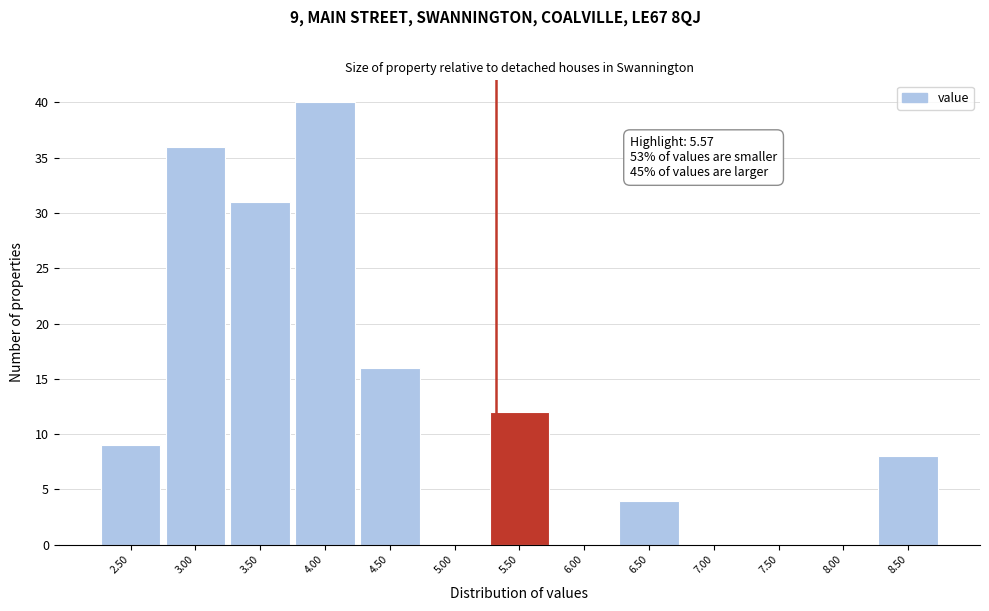

Reading right to left, list all the values displayed in this chart.

8.50=8	8.00=0	7.50=0	7.00=0	6.50=4	6.00=0	5.50=12	5.00=0	4.50=16	4.00=40	3.50=31	3.00=36	2.50=9